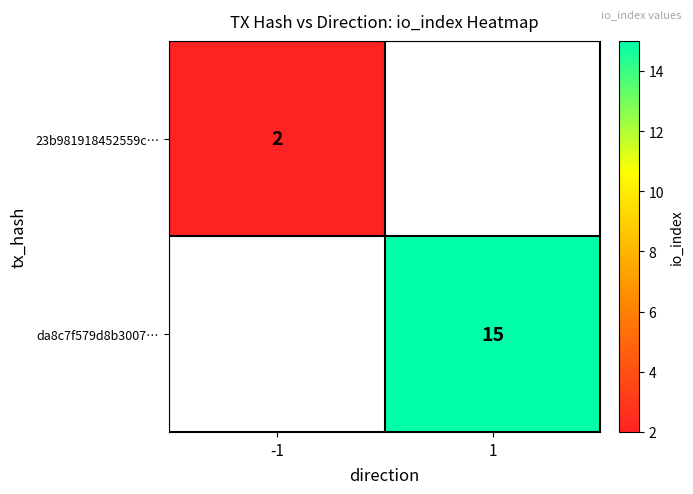

Is it true that da8c7f579d8b3007… equals 15 at 1?

True